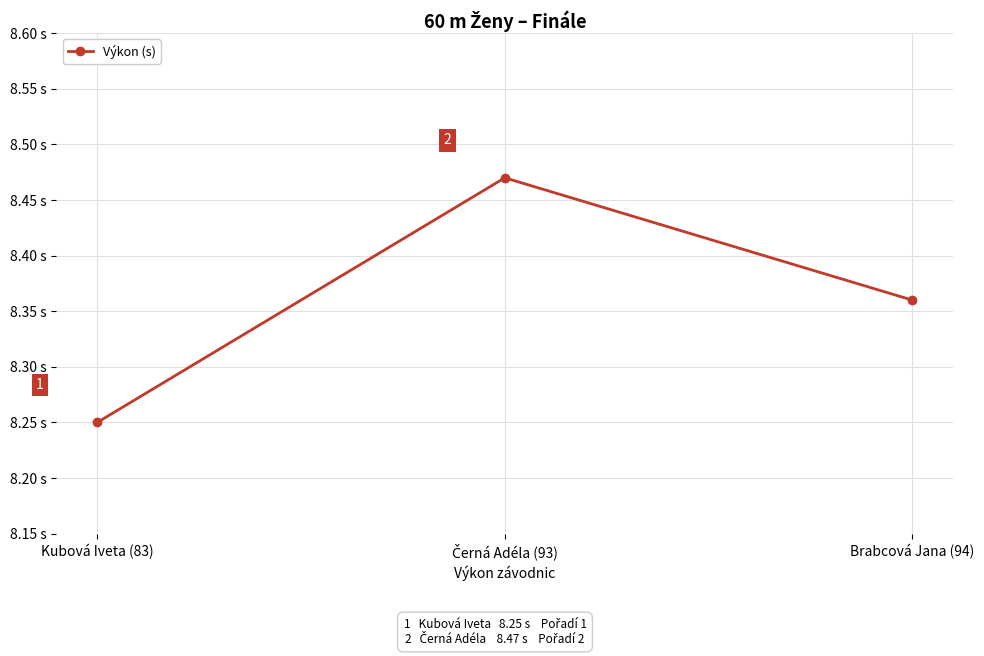

What is the label of the 1st point from the left?

Kubová Iveta (83)